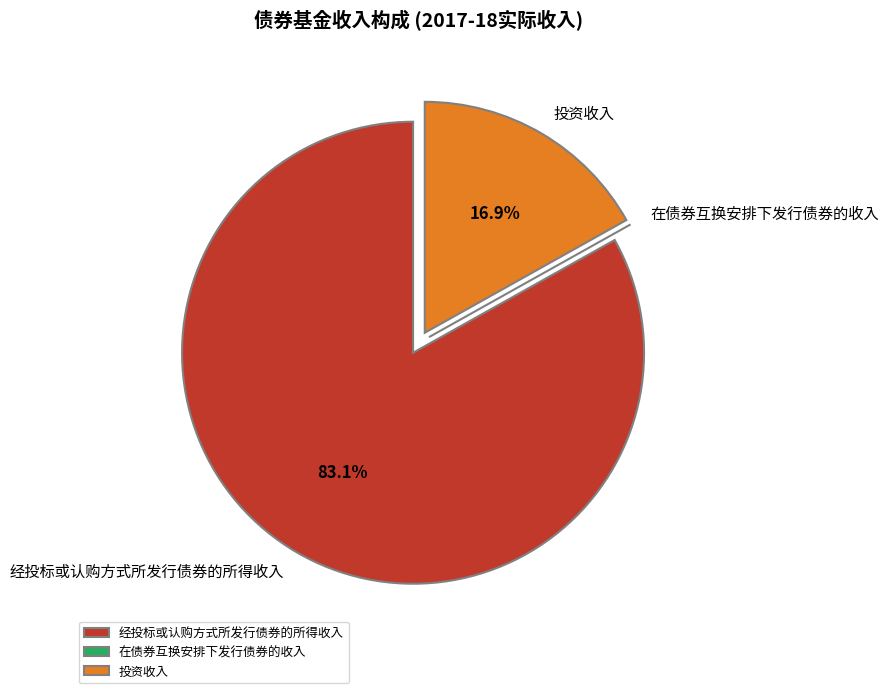

Which has a higher value, 经投标或认购方式所发行债券的所得收入 or 投资收入?

经投标或认购方式所发行债券的所得收入